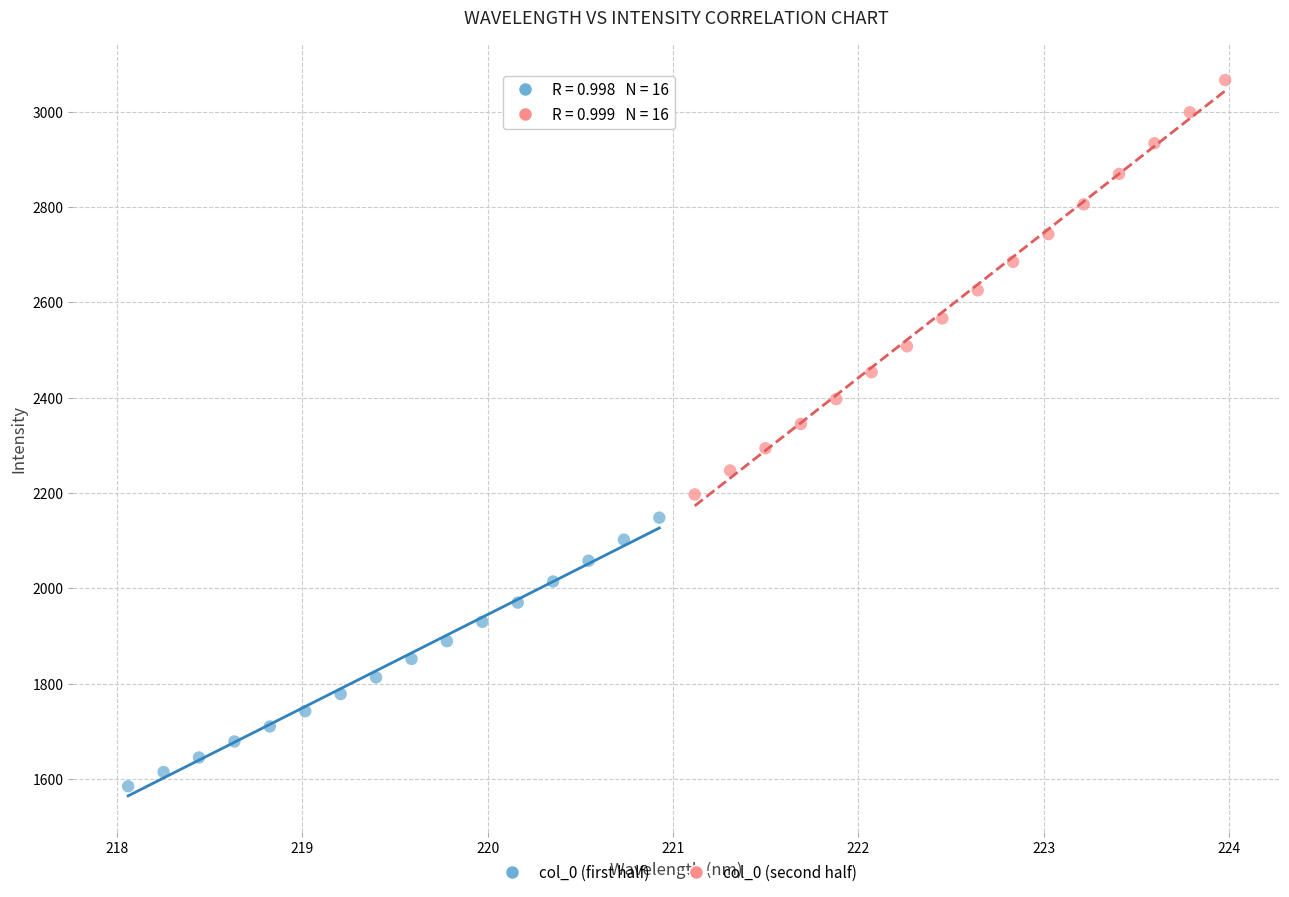

Which series contains the highest Y value?

col_0 (second half)